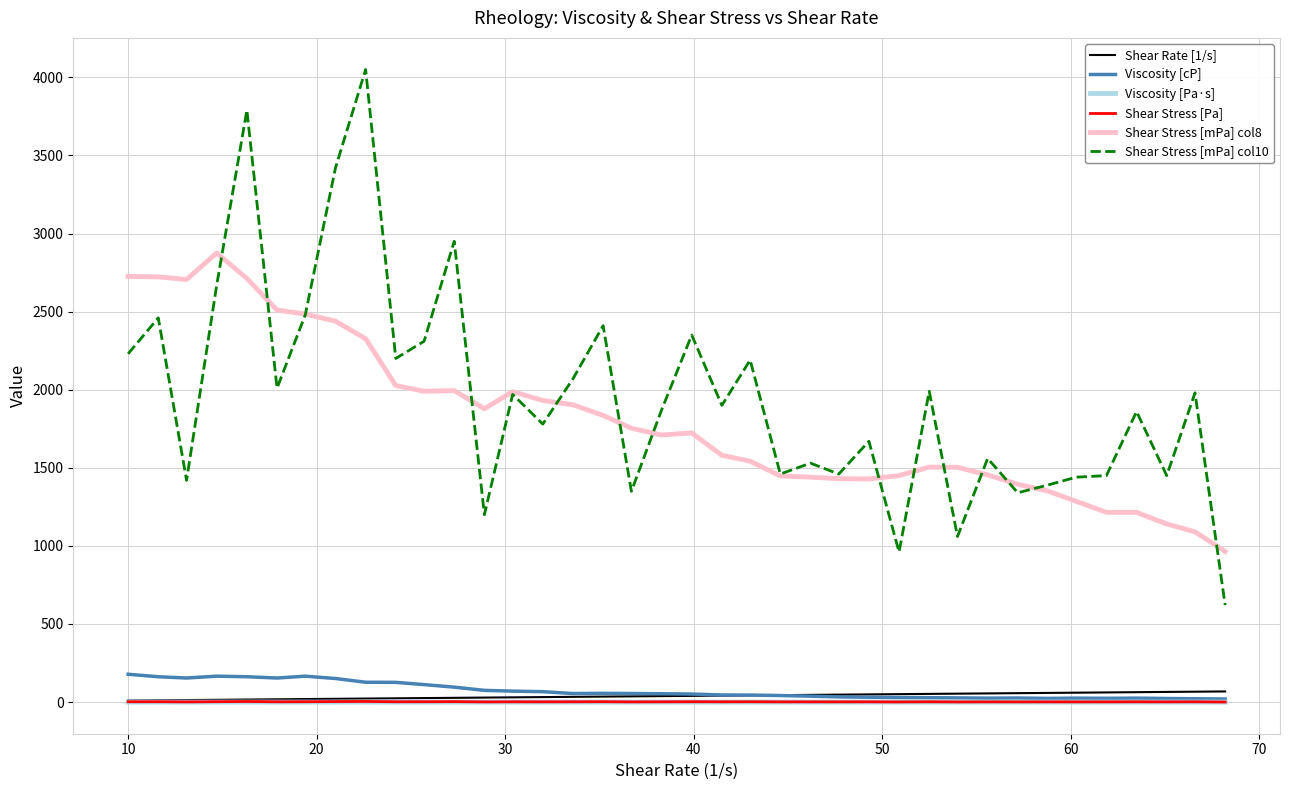

True or false: Shear Stress [mPa] col8 and Shear Stress [Pa] intersect in this chart.

False